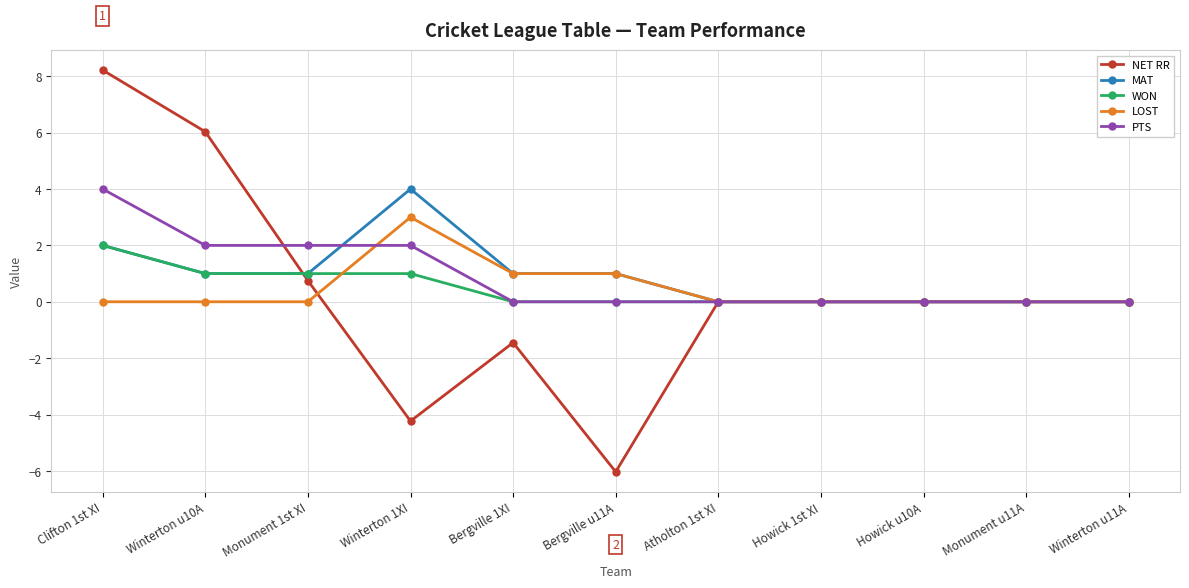

Reading right to left, transcribe all the data shown in this chart.

NET RR: 0.0	0.0	0.0	0.0	0.0	-6.0	-1.4	-4.2	0.8	6.0	8.2
MAT: 0.0	0.0	0.0	0.0	0.0	1.0	1.0	4.0	1.0	1.0	2.0
WON: 0.0	0.0	0.0	0.0	0.0	0.0	0.0	1.0	1.0	1.0	2.0
LOST: 0.0	0.0	0.0	0.0	0.0	1.0	1.0	3.0	0.0	0.0	0.0
PTS: 0.0	0.0	0.0	0.0	0.0	0.0	0.0	2.0	2.0	2.0	4.0